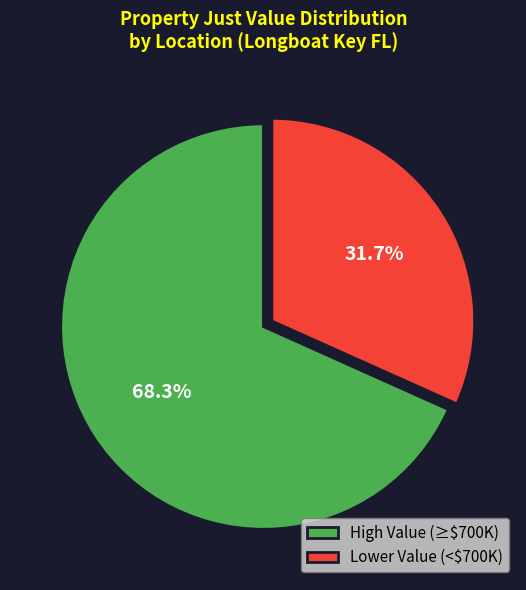

Count the number of slices in the pie.

2